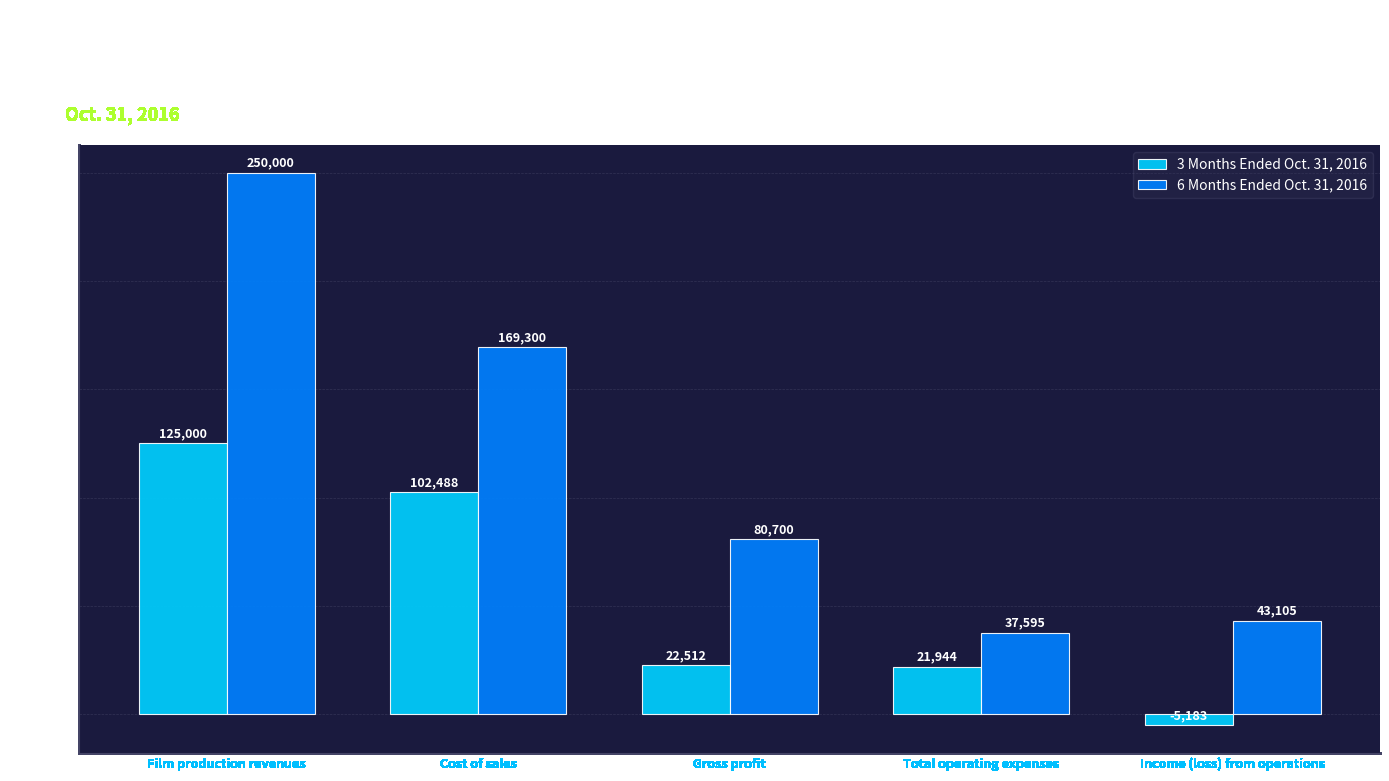

How many bars are there in each group?

2